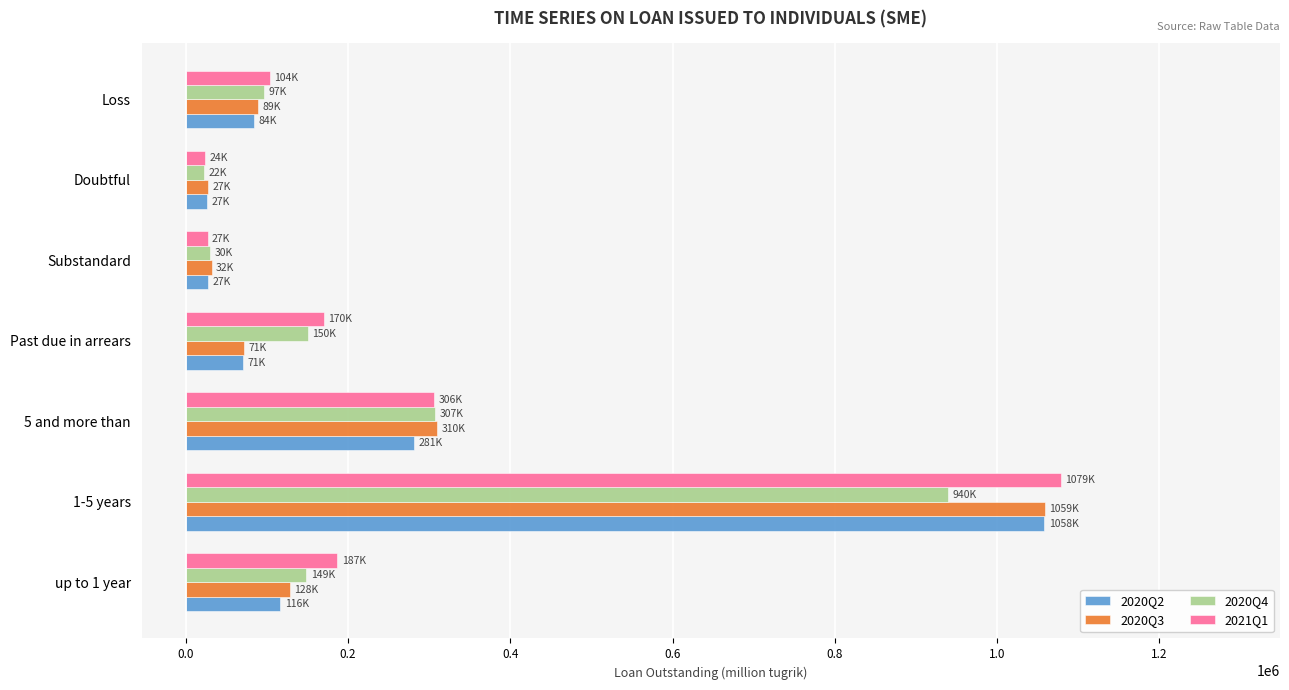

The value of 2020Q3 at 1-5 years is 1635531.7. True or false?

False